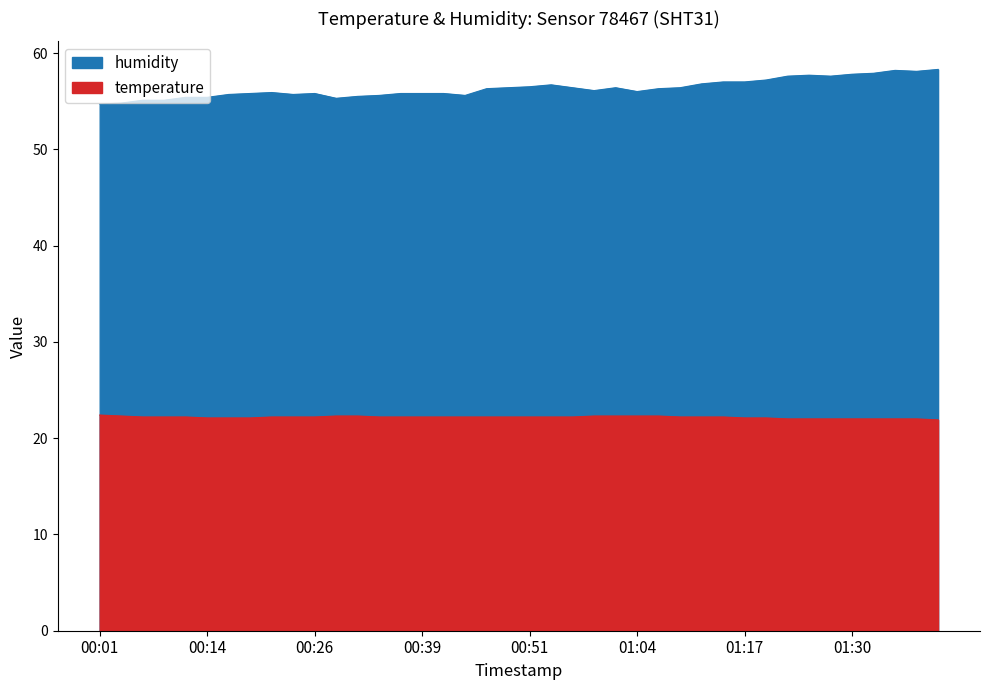

What position from the right is 2023-08-06T00:44:20?

23